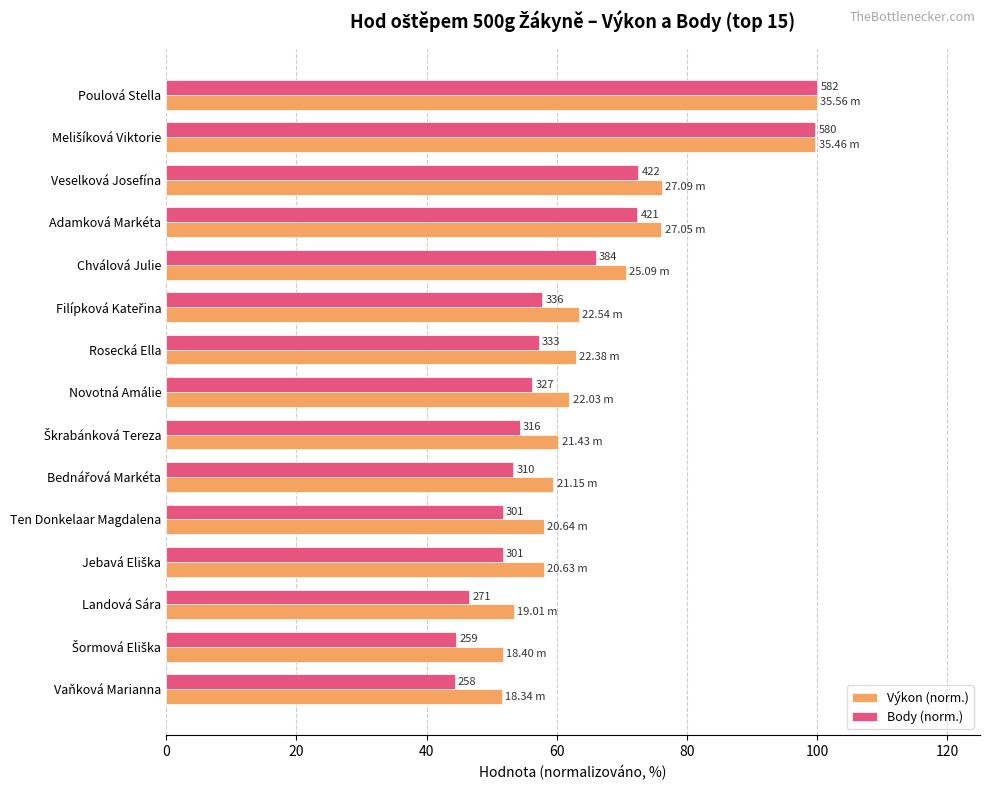

At how many categories does at least one series exceed 86?

2